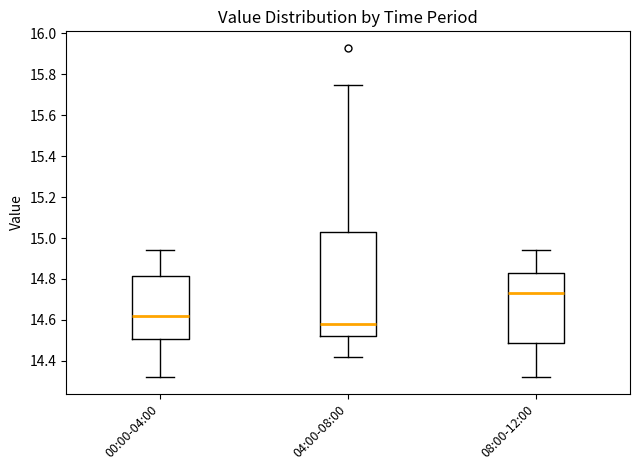

Reading left to right, read every box against the y-axis: the position of its median line, the range the box covers, and the ends of its whiskers. The values are not printed on the chart, so give them approximately, as read against the axis.

00:00-04:00: median 14.62, box 14.50 to 14.82, whiskers 14.32 to 14.94
04:00-08:00: median 14.58, box 14.52 to 15.02, whiskers 14.42 to 15.76
08:00-12:00: median 14.74, box 14.48 to 14.84, whiskers 14.32 to 14.94